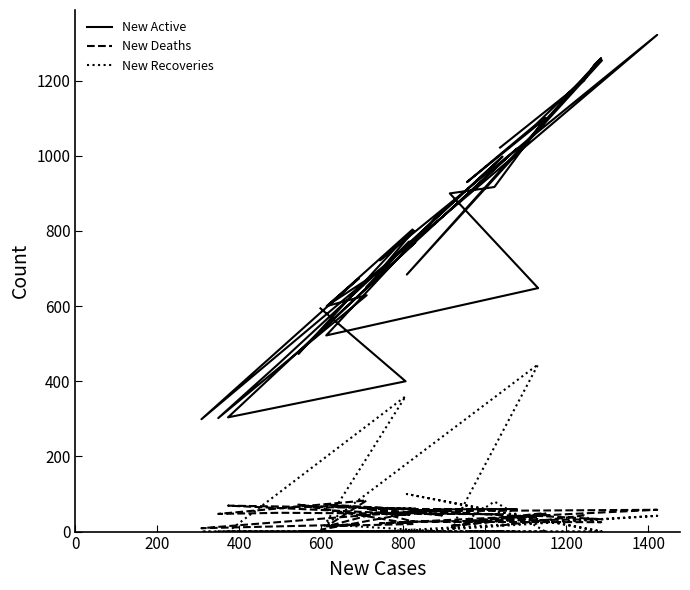

True or false: New Deaths and New Active intersect in this chart.

False